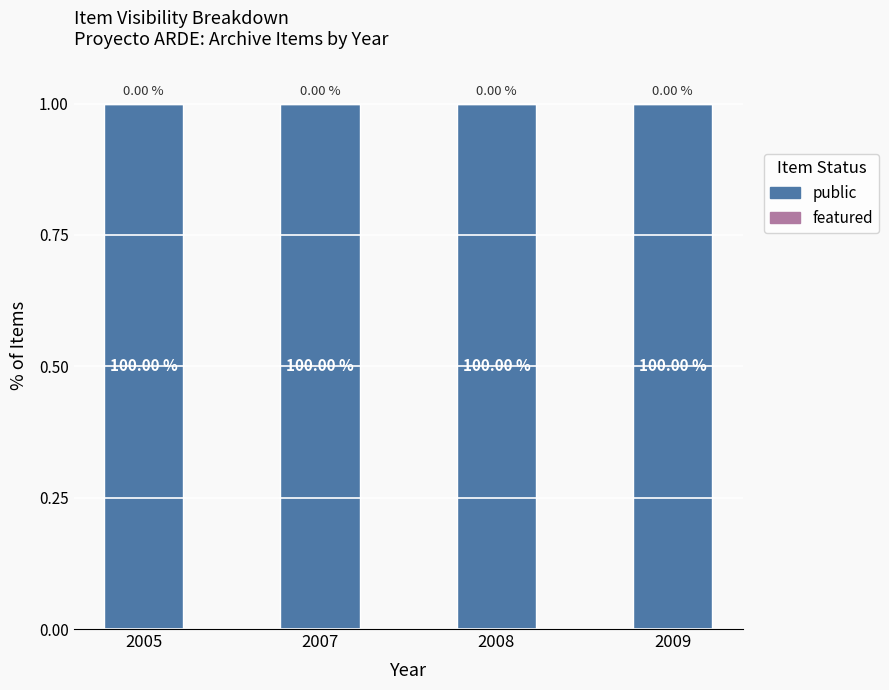

How many series are shown in this chart?

2